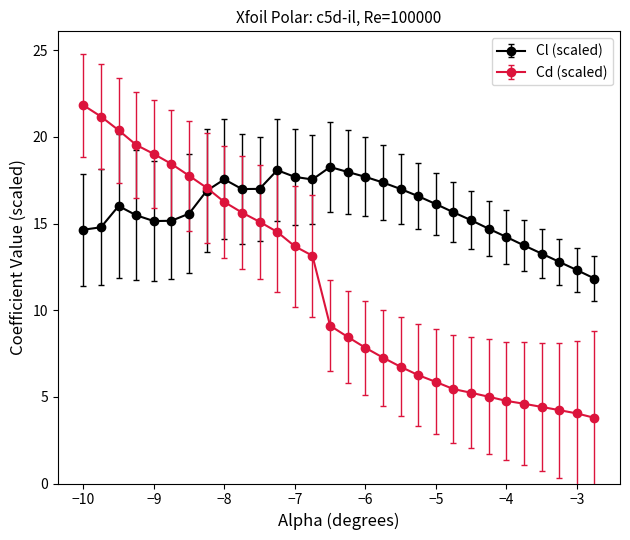

List the series in order of their overall mean, highest first.

Cl (scaled), Cd (scaled)